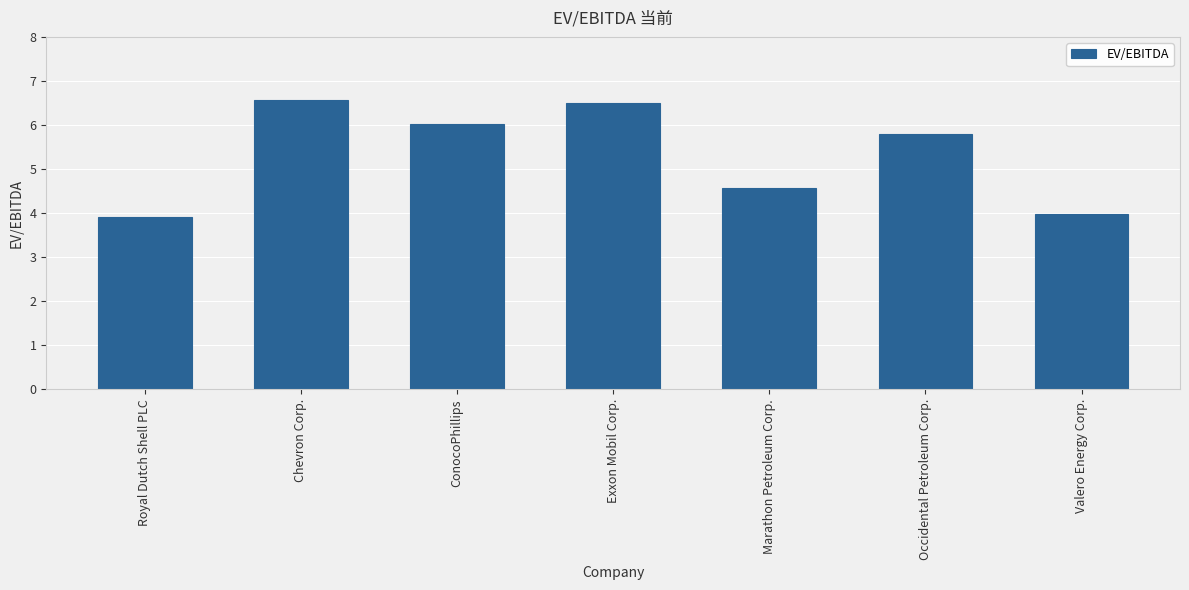

At which category does the chart reach its minimum across all series?

Royal Dutch Shell PLC